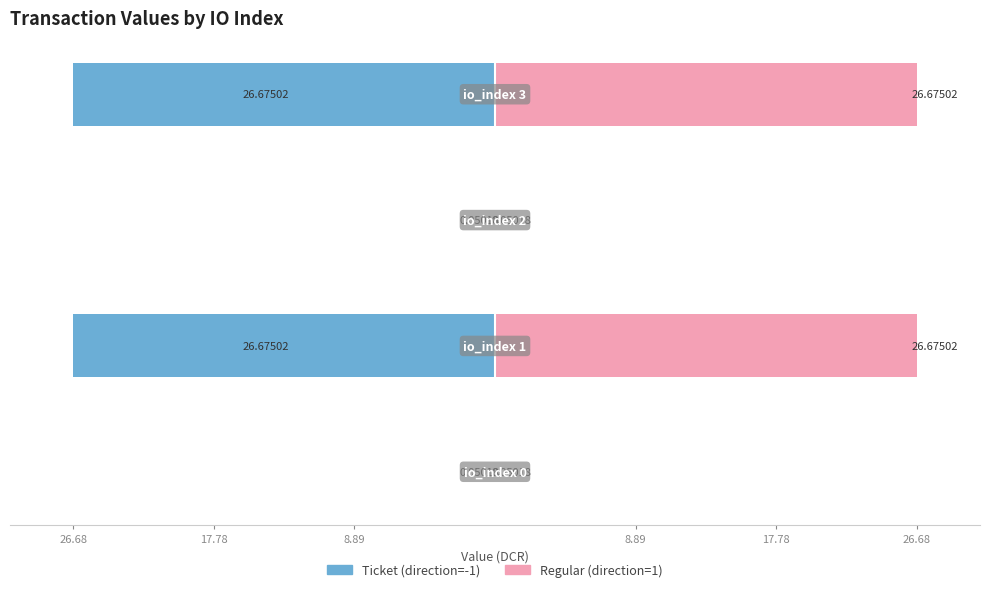

True or false: Ticket (direction=-1) has a value of -26.7 at 8.89.

True